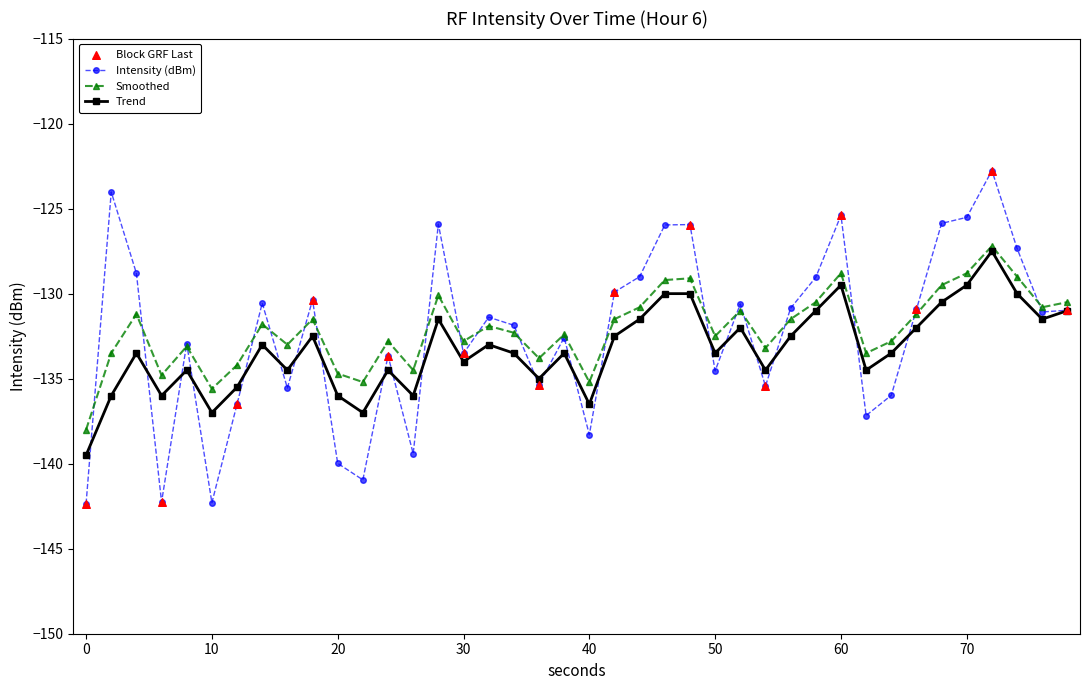

Which series has the widest spread of values?

Intensity (dBm)